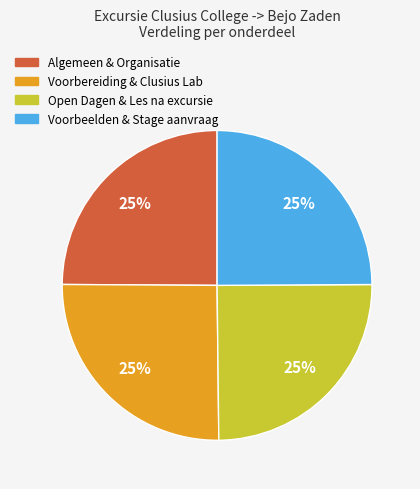

What percentage is the Open Dagen & Les na excursie slice, to the nearest percent?

25%